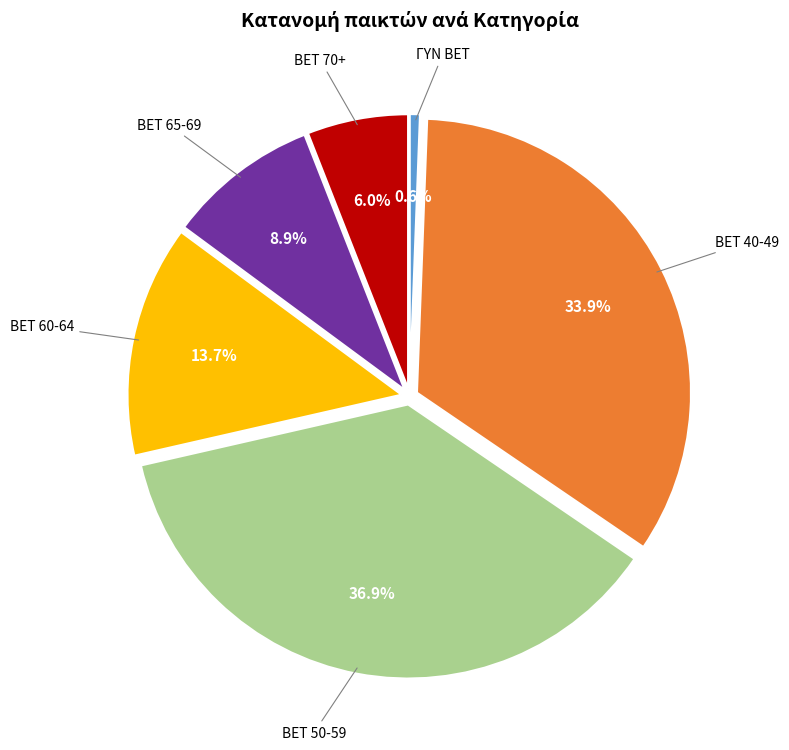

Does BET 40-49 represent more than half of the total?

No